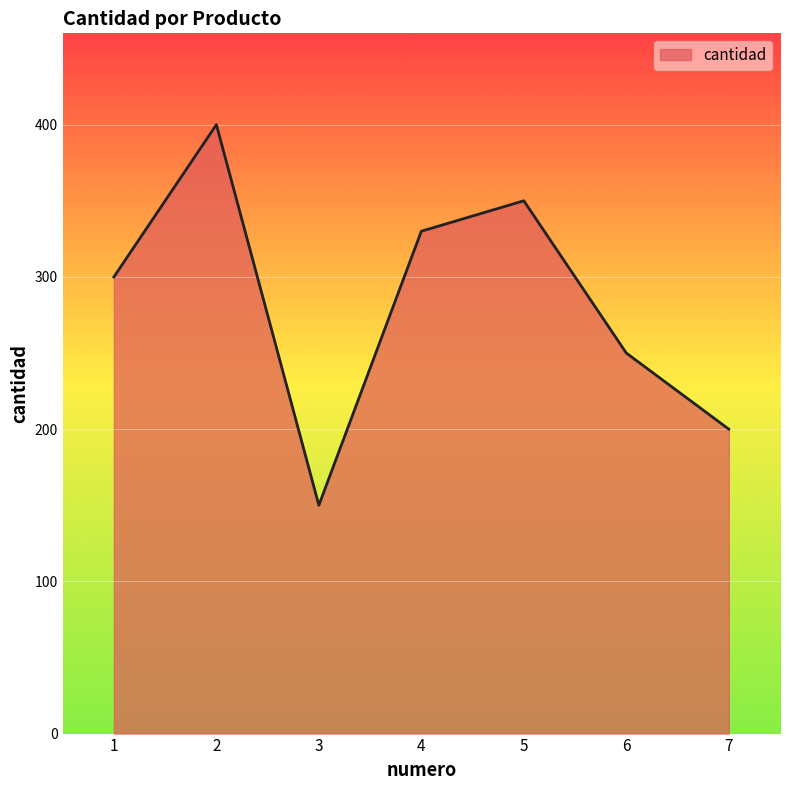

Read the value at 2, to the nearest 10.

400